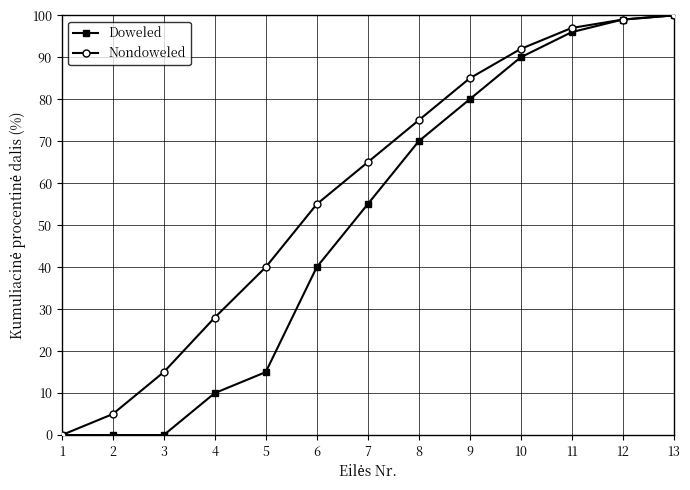

Reading left to right, what are all the values shown in this chart?

Doweled: 1=0	2=0	3=0	4=10	5=15	6=40	7=55	8=70	9=80	10=90	11=96	12=99	13=100
Nondoweled: 1=0	2=5	3=15	4=28	5=40	6=55	7=65	8=75	9=85	10=92	11=97	12=99	13=100